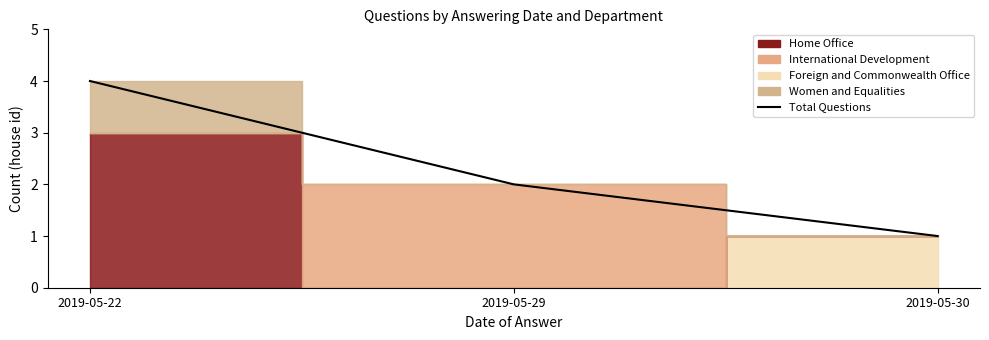

Does the chart have visible grid lines?

No